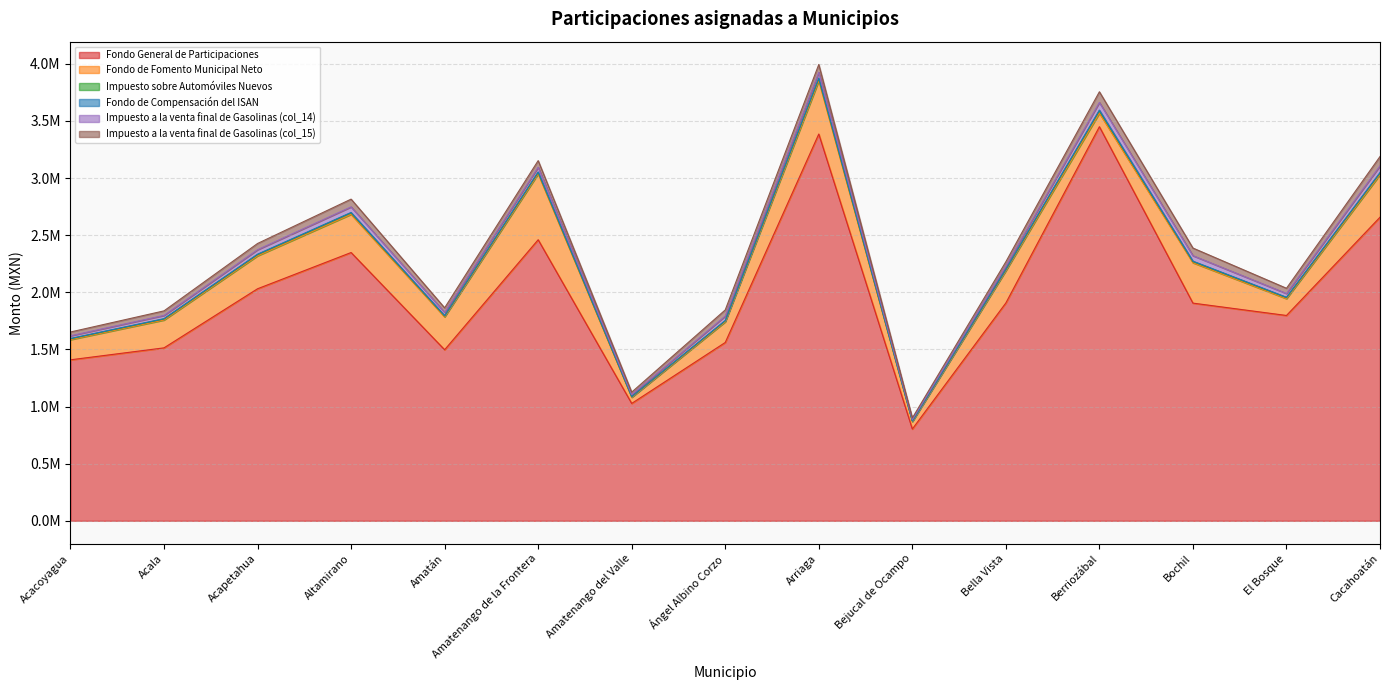

What is the average value of the Fondo de Compensación del ISAN series?

3535.9